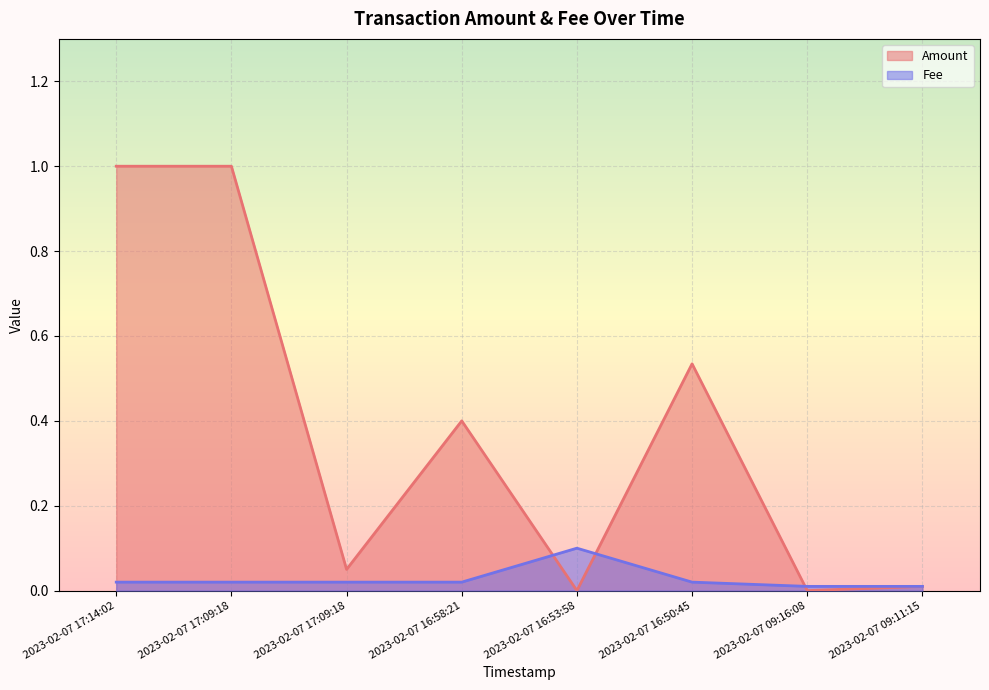

What value does the Fee series have at 2023-02-07 16:53:58?

0.1